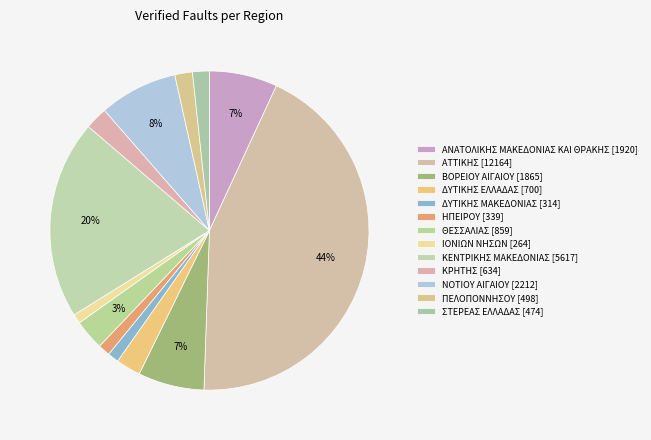

Count the number of slices in the pie.

13